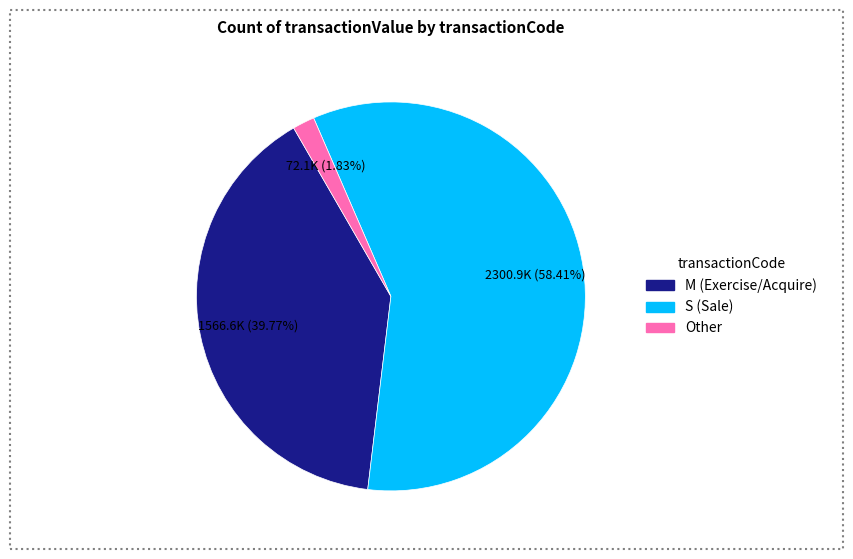

Is there any slice that represents more than half of the pie?

Yes